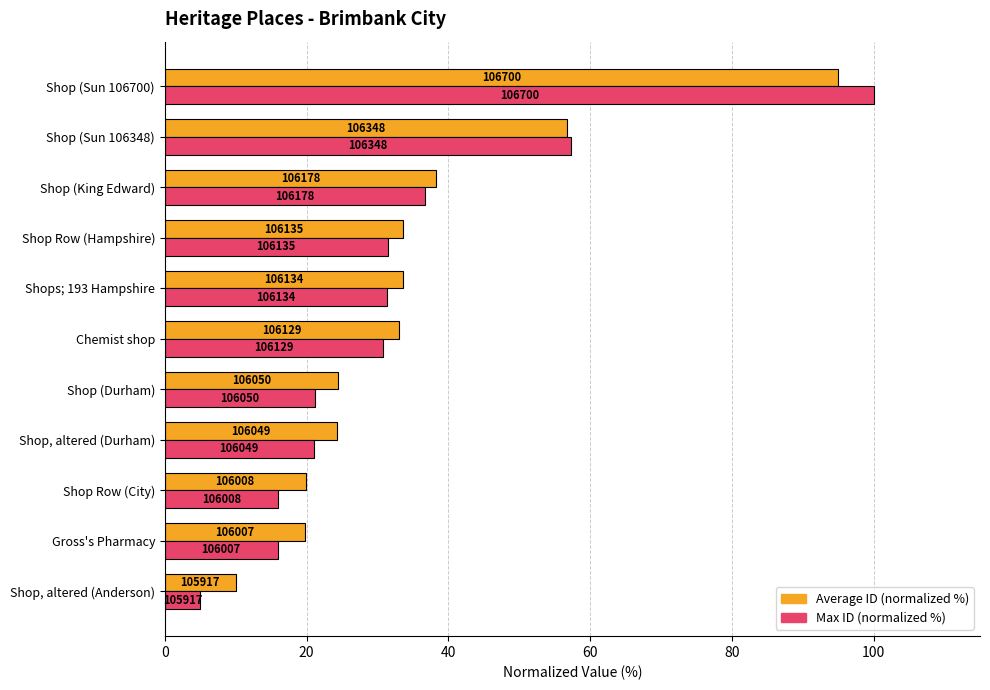

What are all the series names shown in the legend?

Average ID (normalized %), Max ID (normalized %)